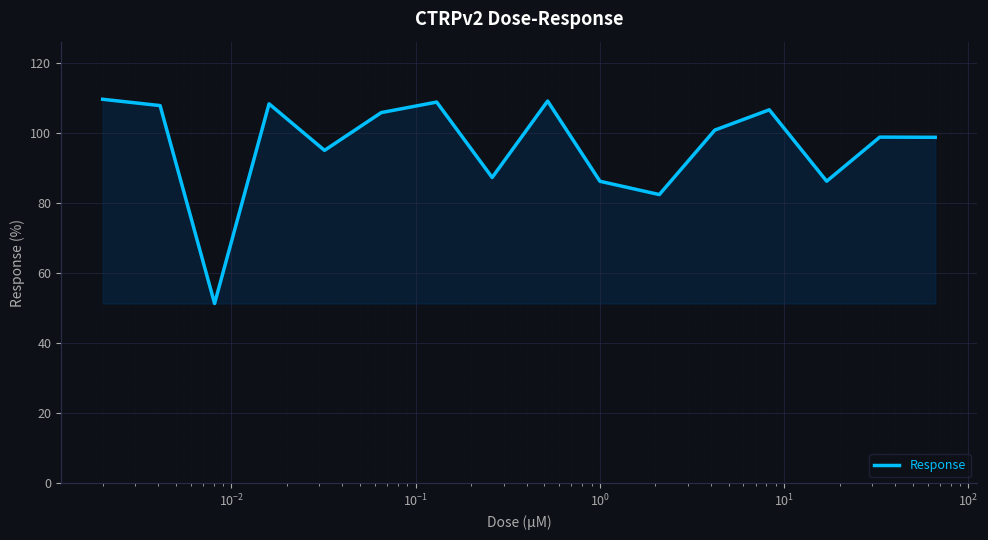

What is the smallest value displayed?

51.3